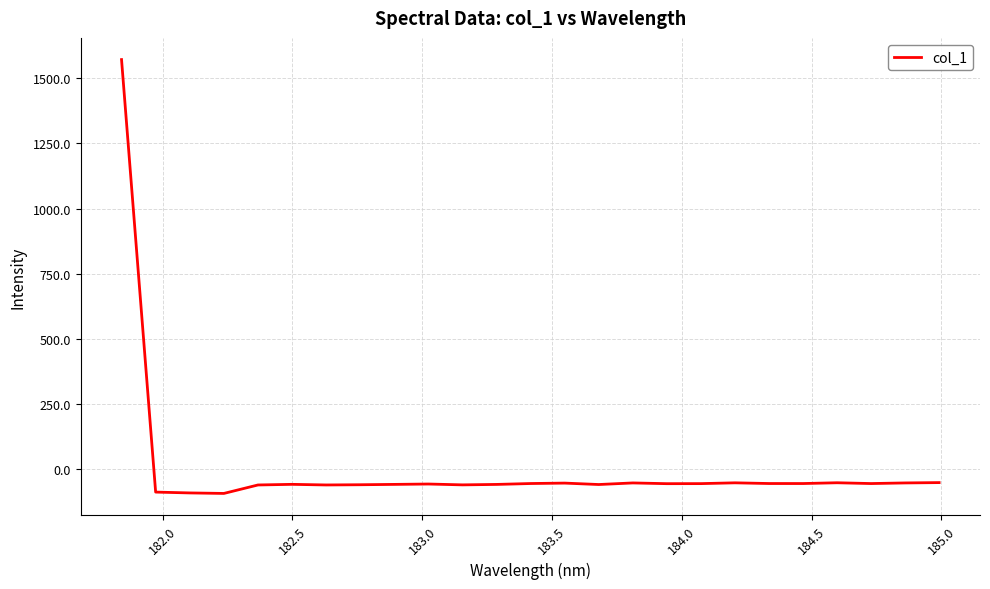

What is the maximum value shown in the chart?

1572.0